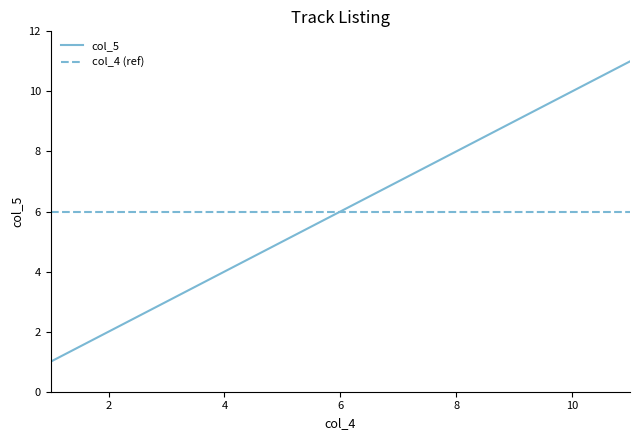

Rank the series by their maximum value, from lowest to highest.

col_4 (ref), col_5